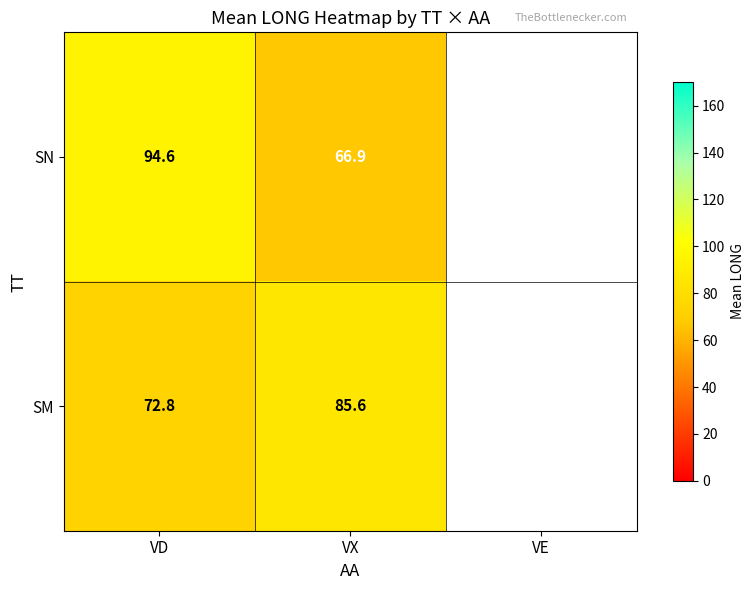

How many data points does each series have?

3